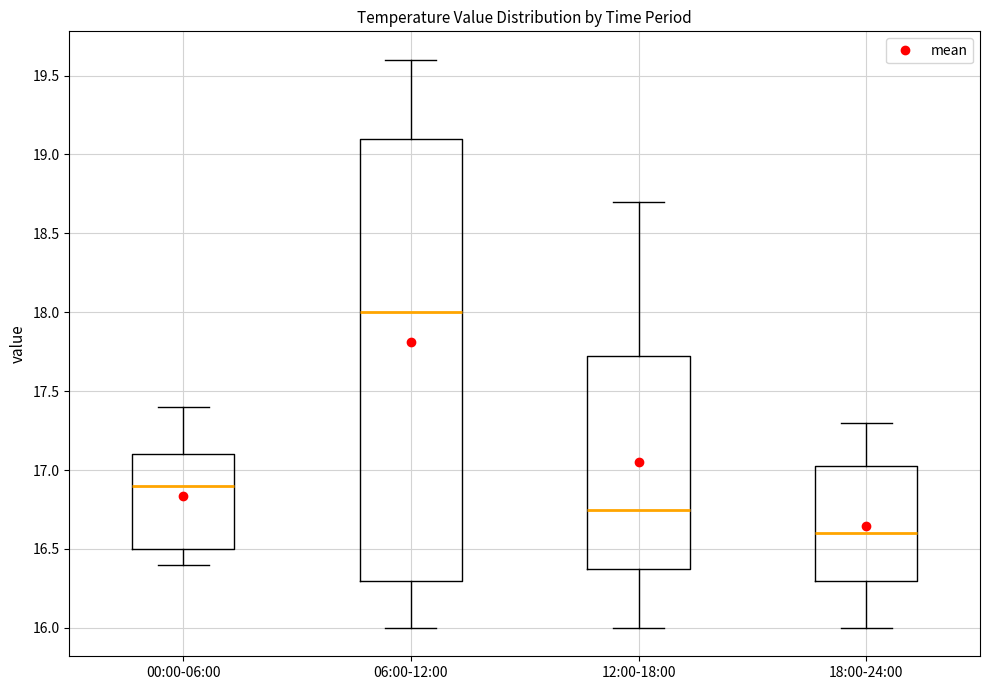

Comparing the boxes themselves (not the whiskers), which one is the tallest?

06:00-12:00